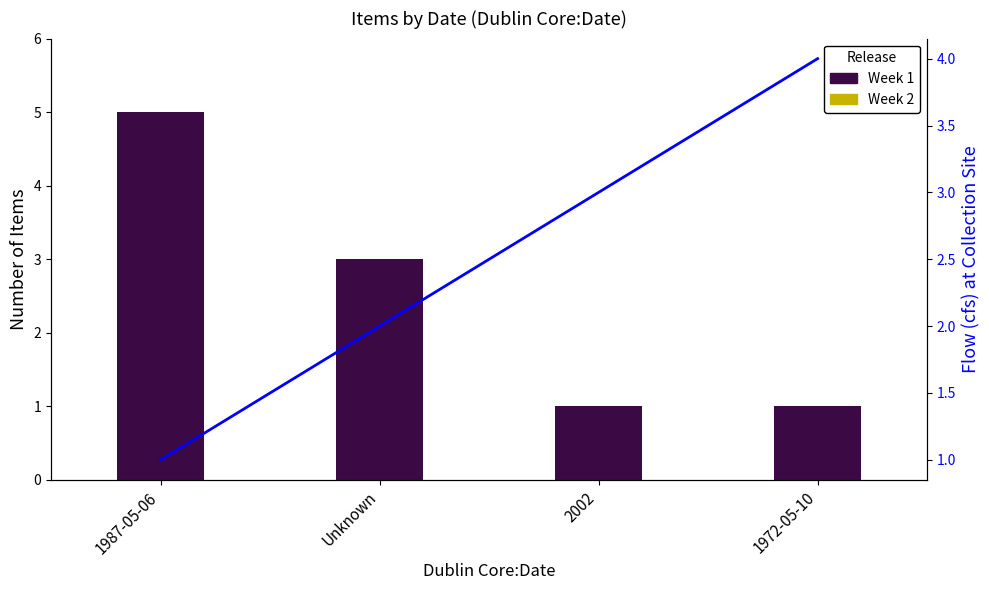

What position from the left is 2002?

3